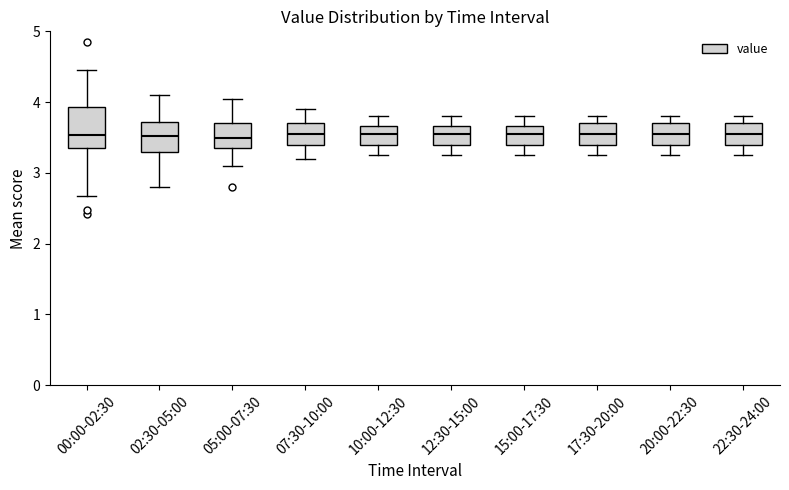

Comparing the boxes themselves (not the whiskers), which one is the tallest?

00:00-02:30